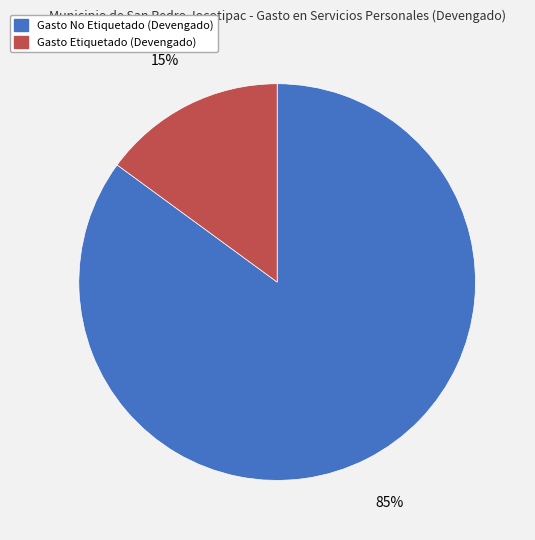

Approximately how many times larger is the value at Gasto Etiquetado (Devengado) compared to Gasto No Etiquetado (Devengado)?

0.2